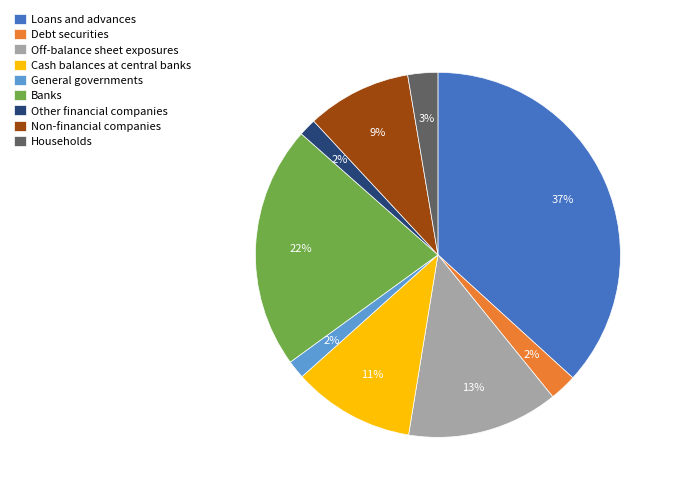

To the nearest percent, what percentage of the pie is Off-balance sheet exposures?

13%